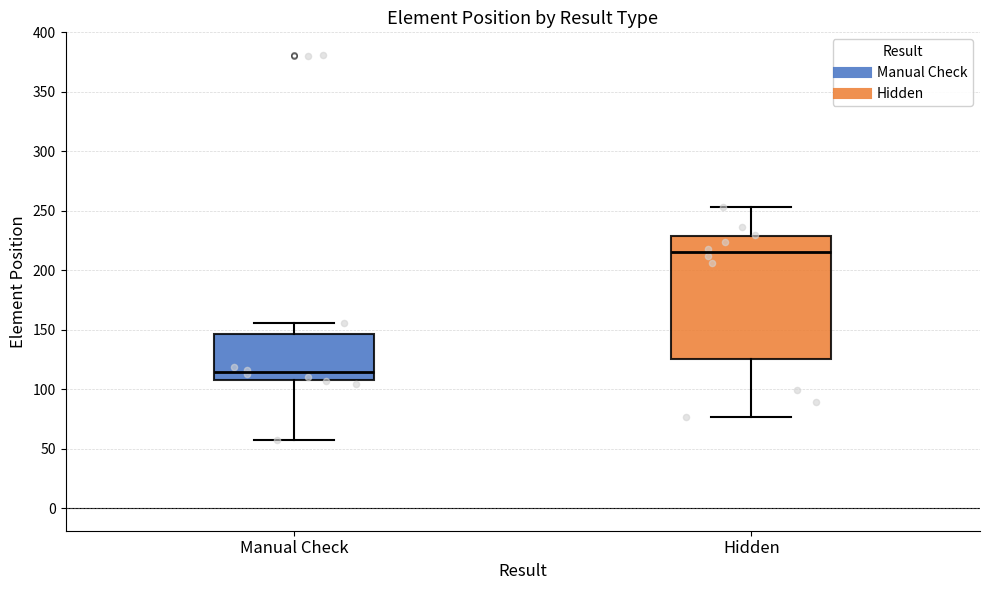

Comparing the boxes themselves (not the whiskers), which one is the tallest?

Hidden